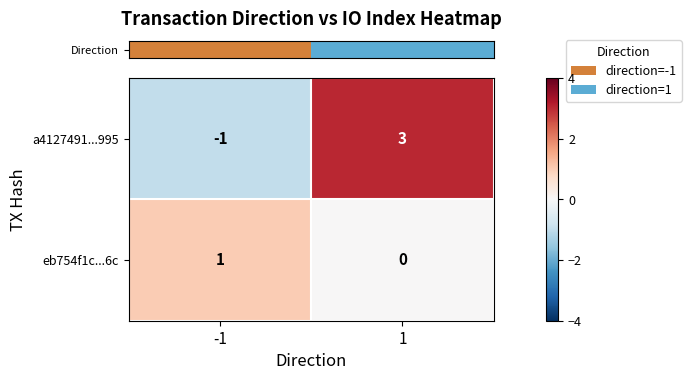

What is the smallest value displayed?

-1